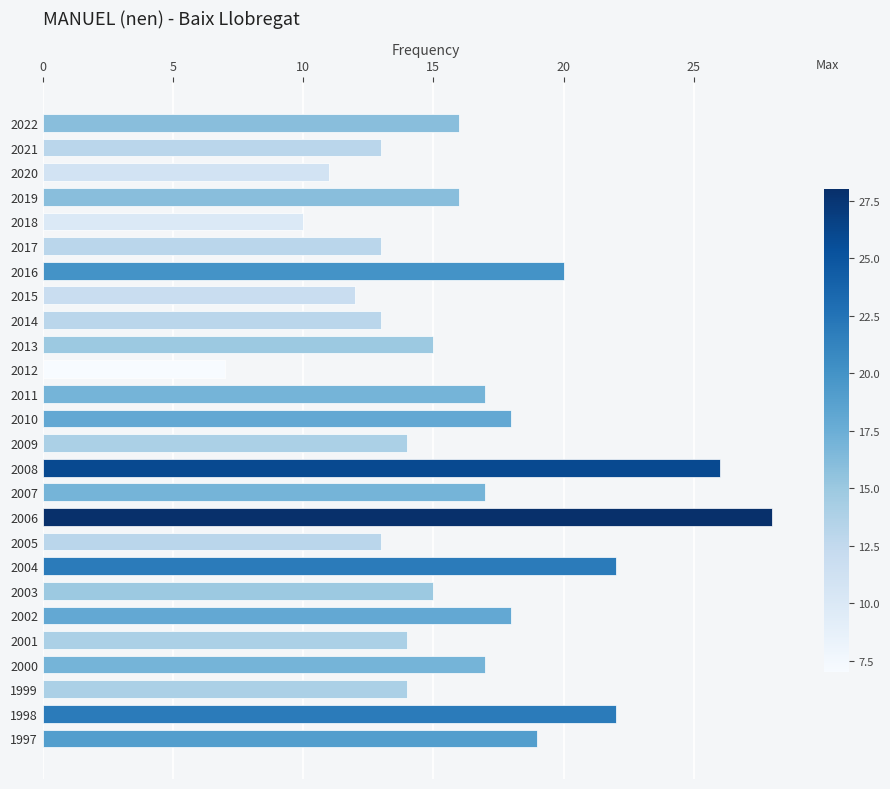

Read the value at 2012.

7